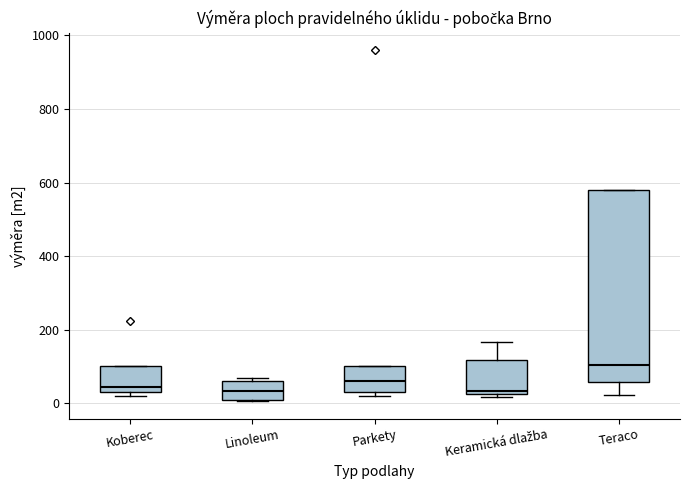

Reading left to right, read every box against the y-axis: the position of its median line, the range the box covers, and the ends of its whiskers. The values are not printed on the chart, so give them approximately, as read against the axis.

Koberec: median 40 (just above the box's lower edge), box 40 to 100, whiskers 20 to 100
Linoleum: median 40, box 0 to 60, whiskers 0 to 60 (just above the box's upper edge)
Parkety: median 60, box 40 to 100, whiskers 20 to 100
Keramická dlažba: median 40, box 20 to 120, whiskers 20 (just below the box's lower edge) to 160
Teraco: median 100, box 60 to 580, whiskers 20 to 580